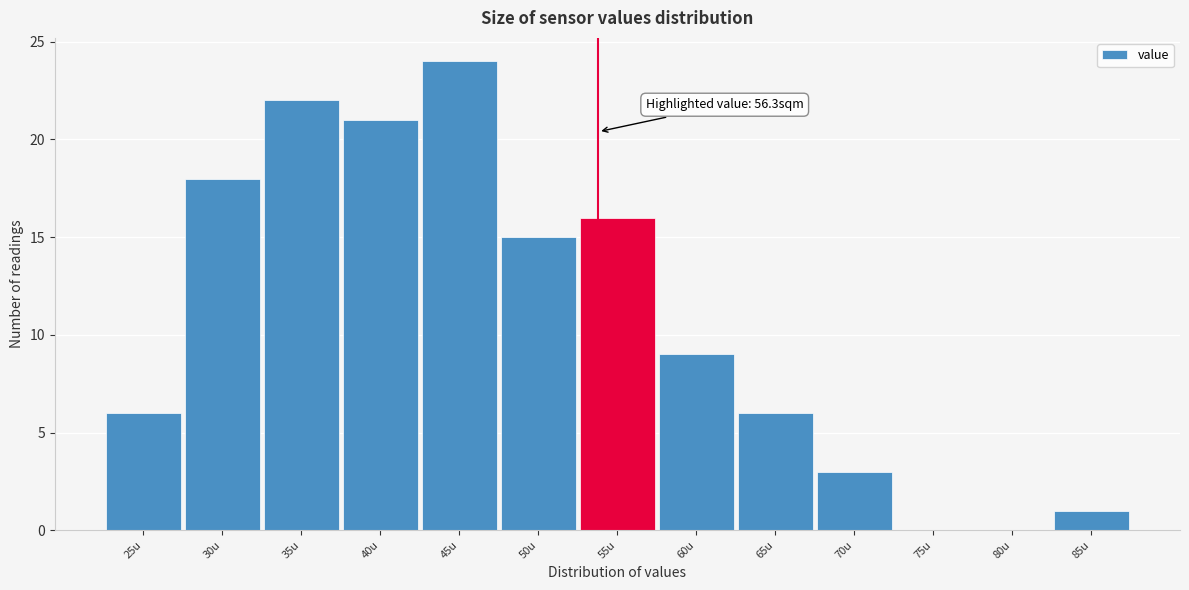

Reading right to left, transcribe all the data shown in this chart.

85u=1	80u=0	75u=0	70u=3	65u=6	60u=9	55u=16	50u=15	45u=24	40u=21	35u=22	30u=18	25u=6